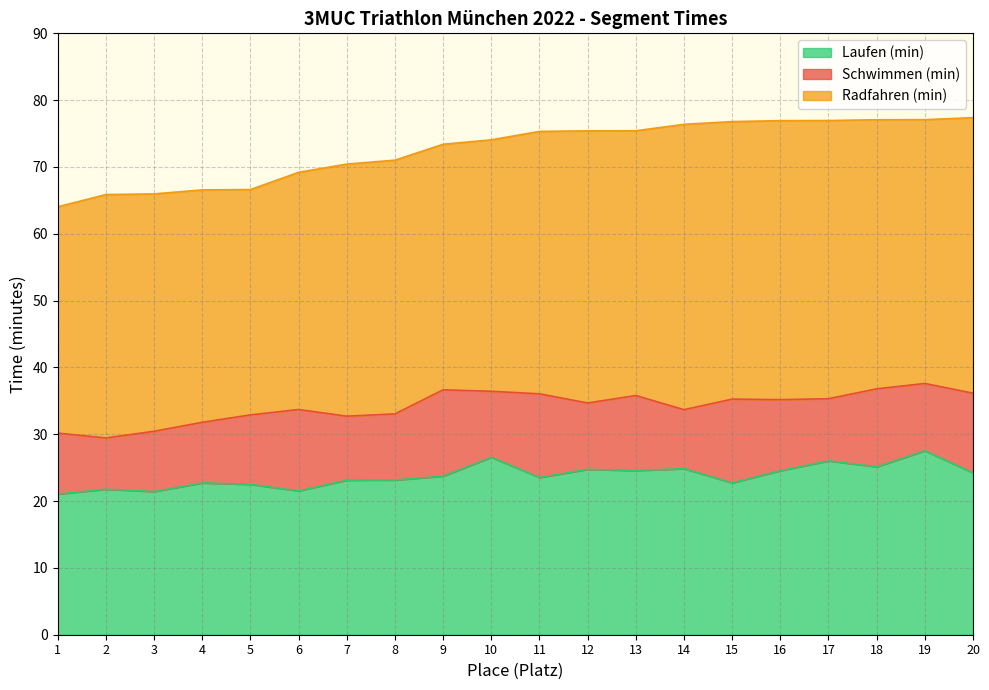

What is the approximate value of Laufen (min) at 9?

23.7